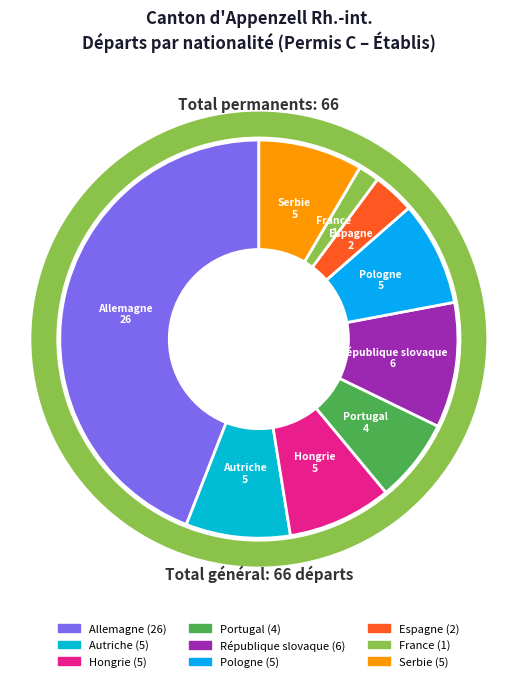

Is there a majority slice in this chart?

No